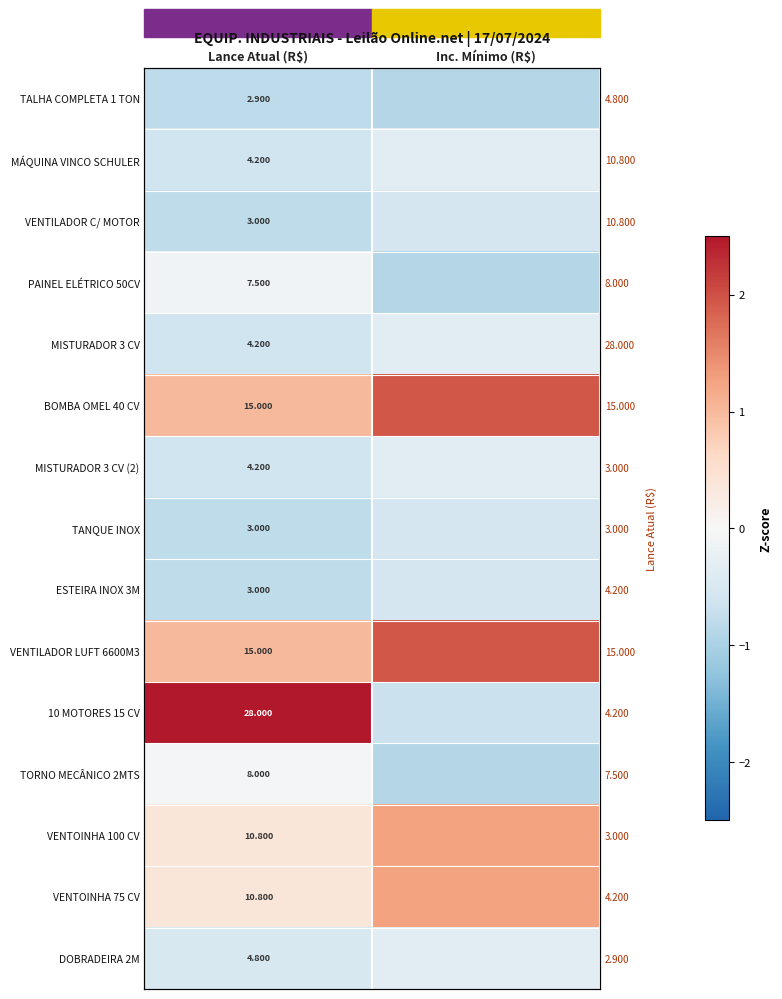

What is the spread (max minus min) of values at Inc. Mínimo (R$)?

2.8